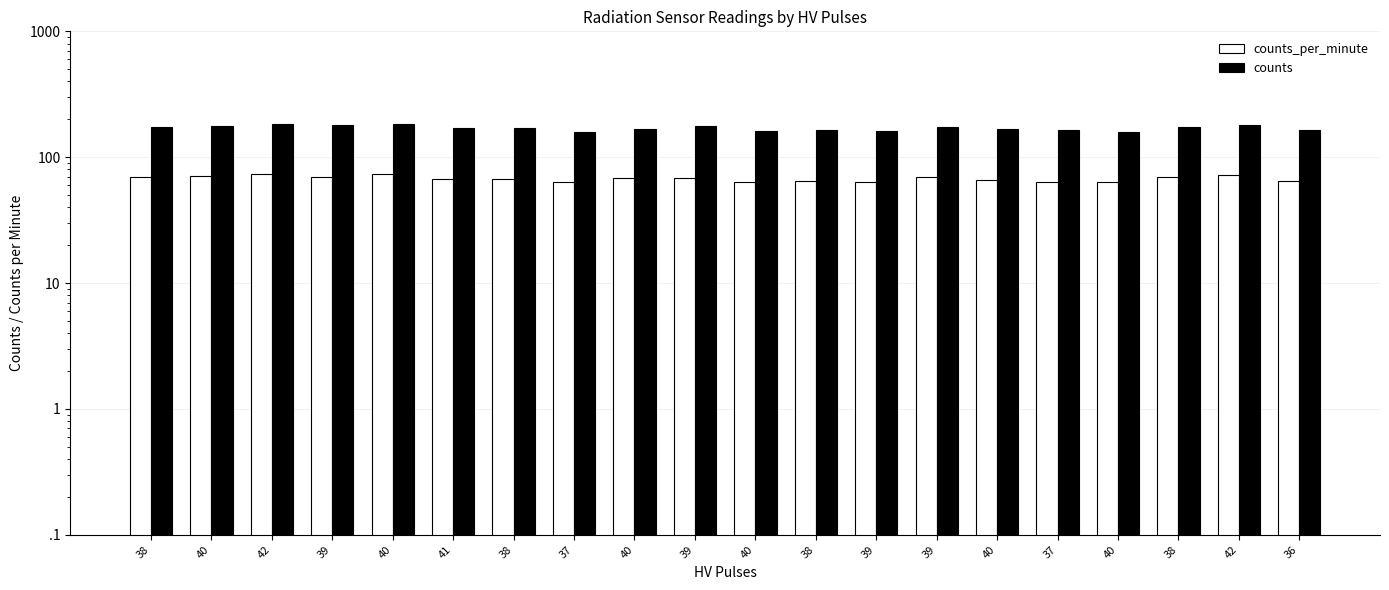

Reading left to right, extract all data points from this chart.

counts_per_minute: 38=69	40=71	42=74	39=70	40=74	41=67	38=67	37=63	40=68	39=68	40=64	38=65	39=63	39=69	40=66	37=64	40=63	38=69	42=72	36=65
counts: 38=173	40=177	42=185	39=179	40=185	41=170	38=170	37=158	40=169	39=176	40=162	38=163	39=161	39=175	40=166	37=163	40=159	38=175	42=181	36=165